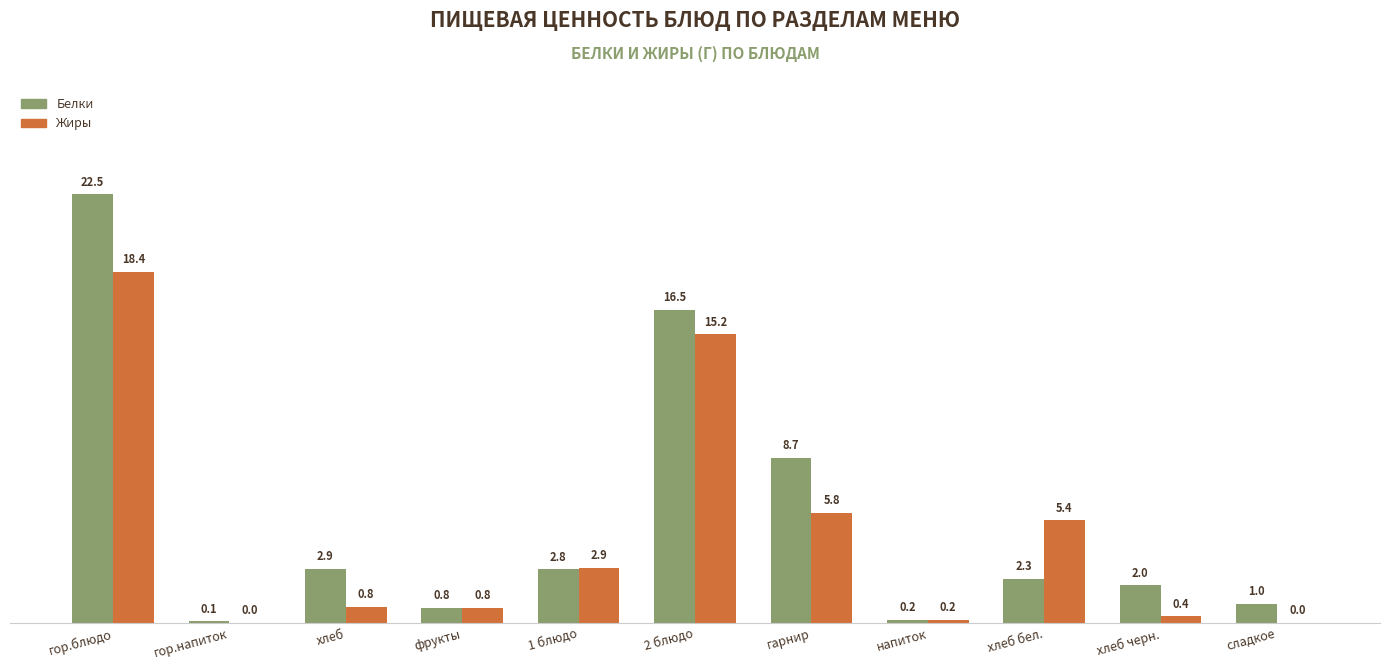

Read the Жиры value at хлеб черн..

0.4